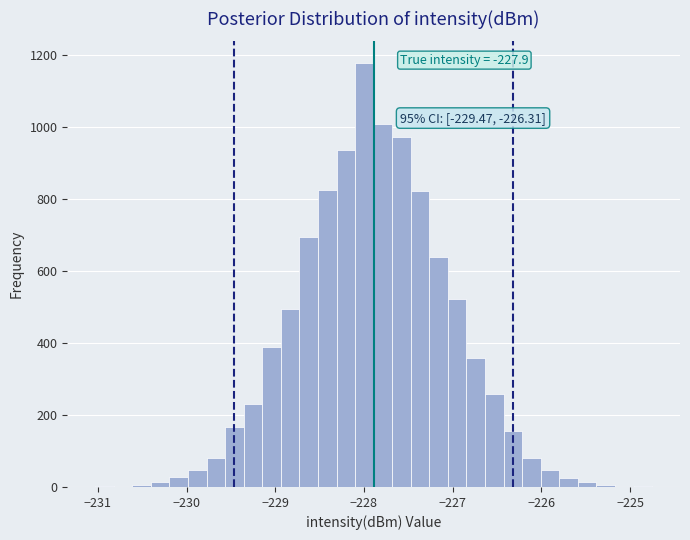

Around what value on the x-axis is the tallest bar? Give the approximate position of its centre, as read against the axis.

-228.0